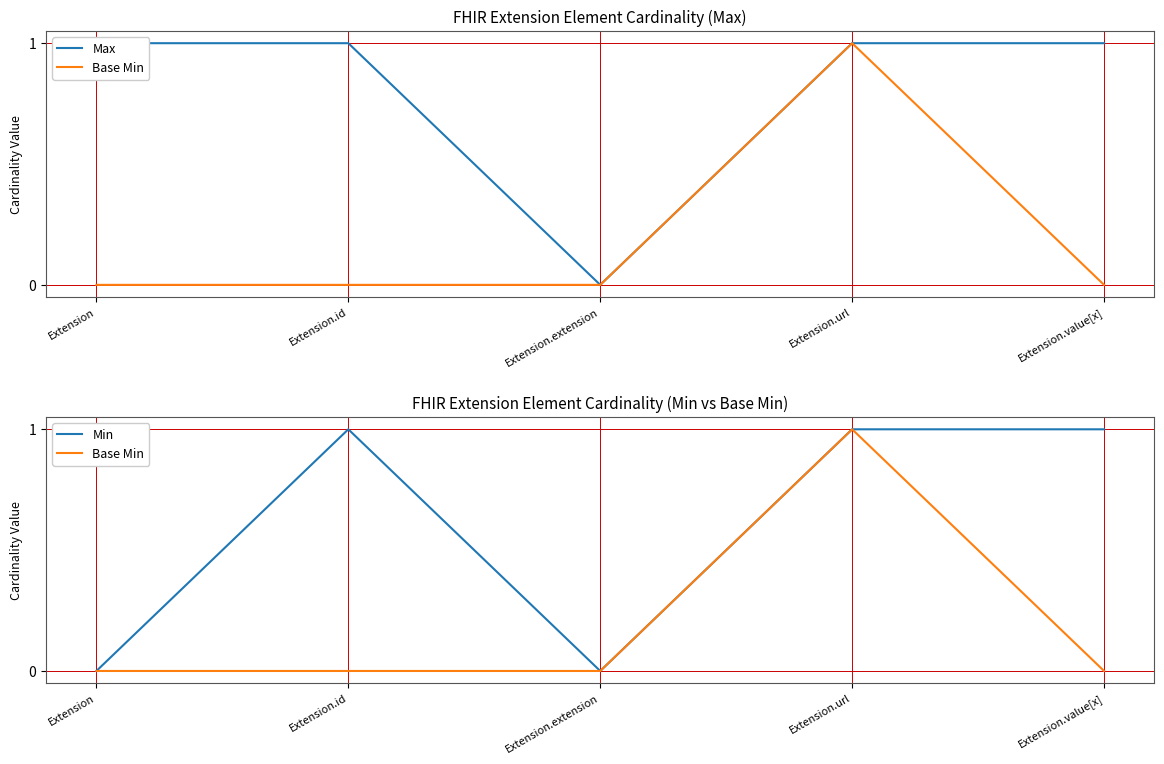

What is the sum of all Min values?

3